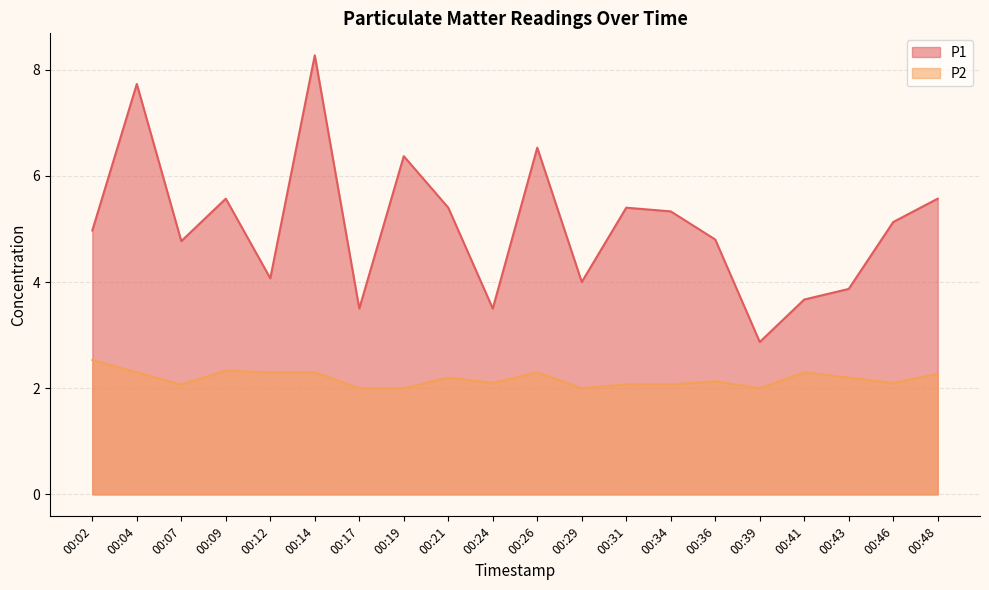

Reading left to right, extract all data points from this chart.

P1: 5.0	7.7	4.8	5.6	4.1	8.3	3.5	6.4	5.4	3.5	6.5	4.0	5.4	5.3	4.8	2.9	3.7	3.9	5.1	5.6
P2: 2.5	2.3	2.1	2.3	2.3	2.3	2.0	2.0	2.2	2.1	2.3	2.0	2.1	2.1	2.1	2.0	2.3	2.2	2.1	2.3